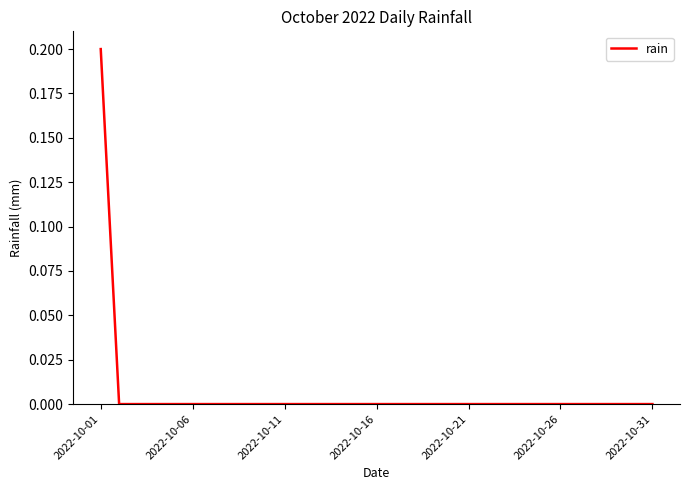

Which label corresponds to the largest value in the chart?

2022-10-01